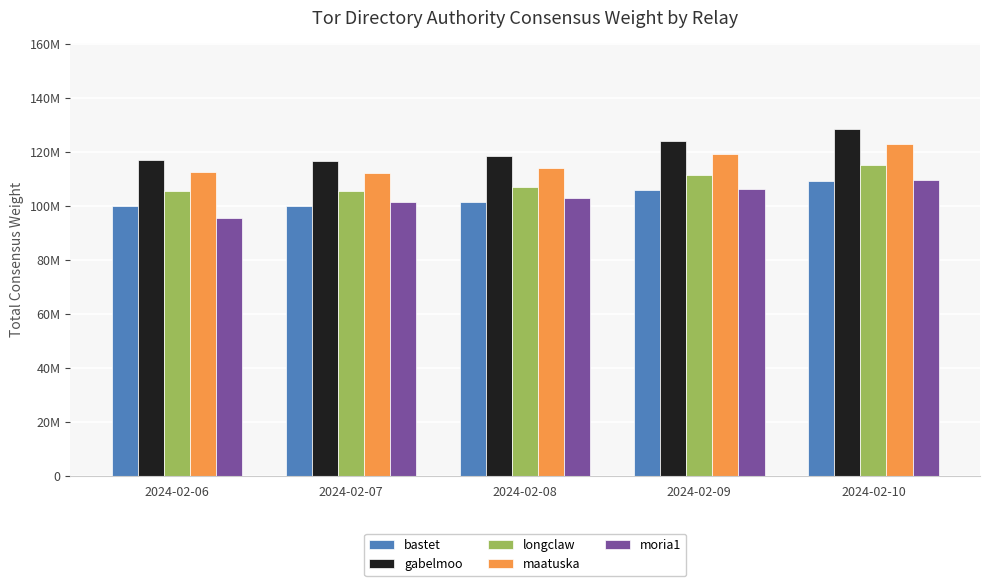

Does the chart contain any negative values?

No